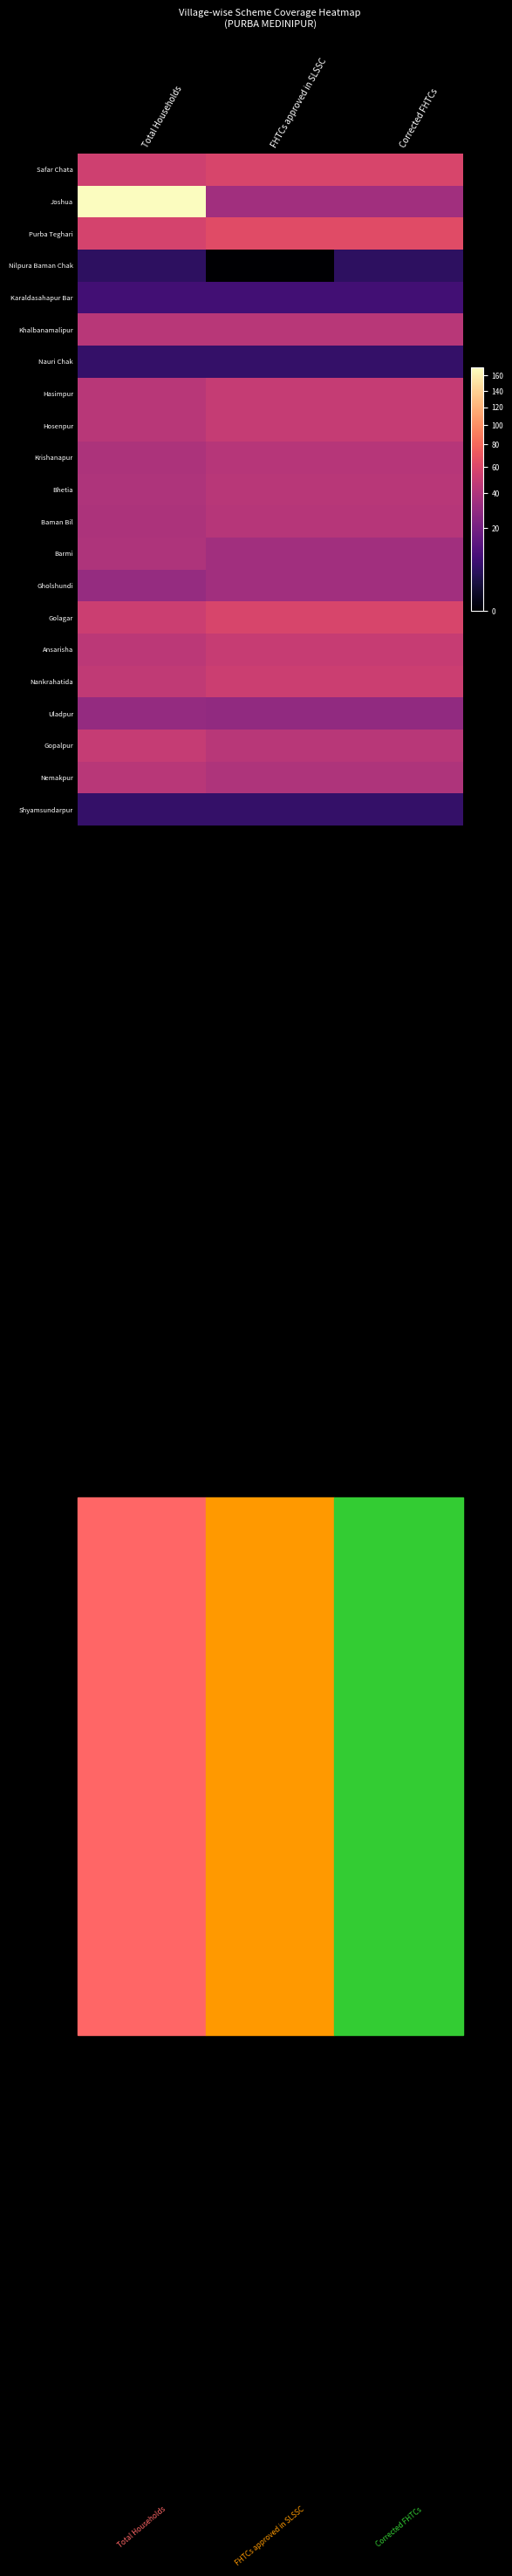

What is the total value across all series at Total Households?

895